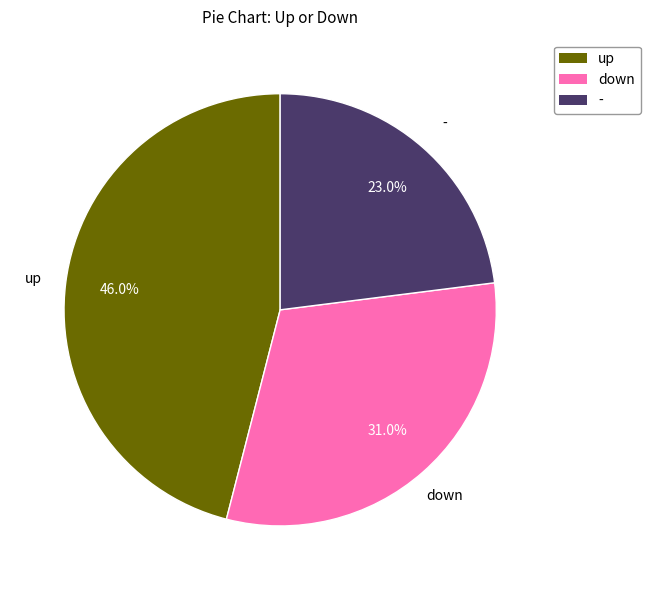

True or false: up accounts for 46% of the total.

True